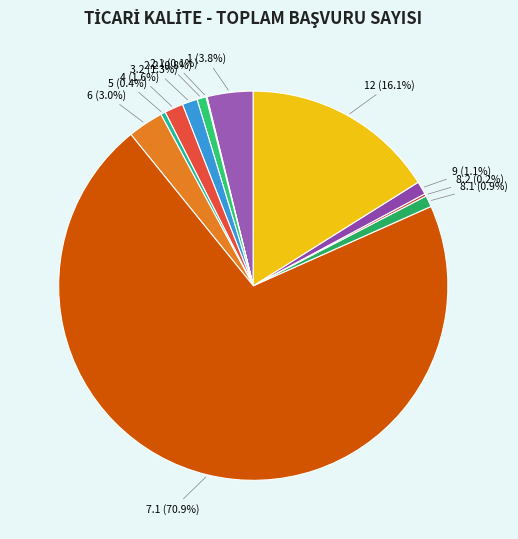

Count the number of slices in the pie.

12